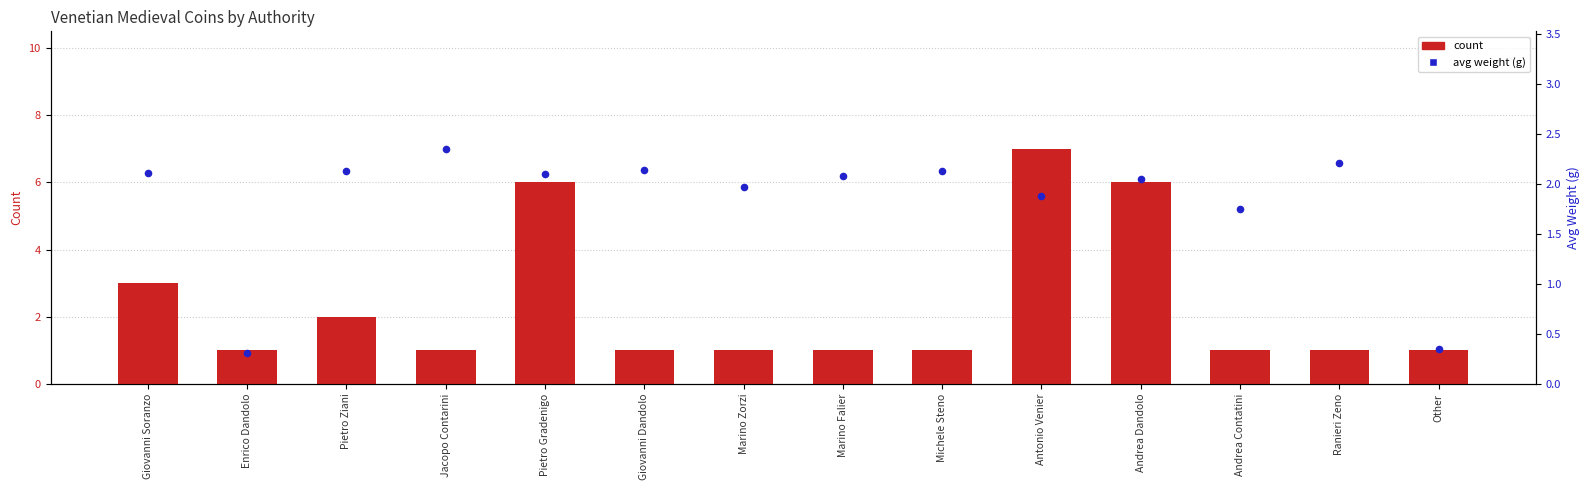

At which category is the sum across all series the highest?

Antonio Venier